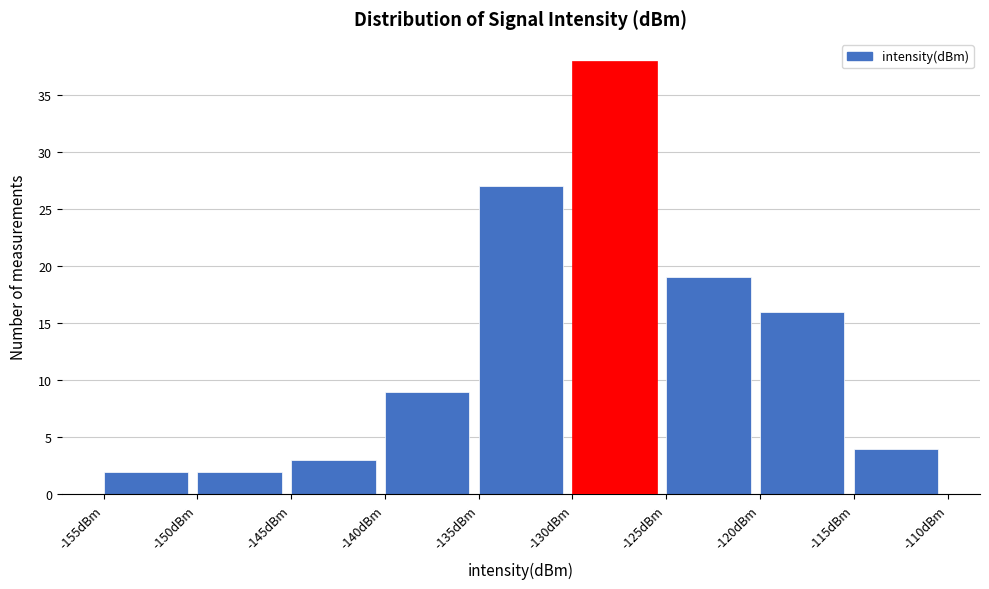

Which range on the x-axis has the tallest bar?

-130 to -125